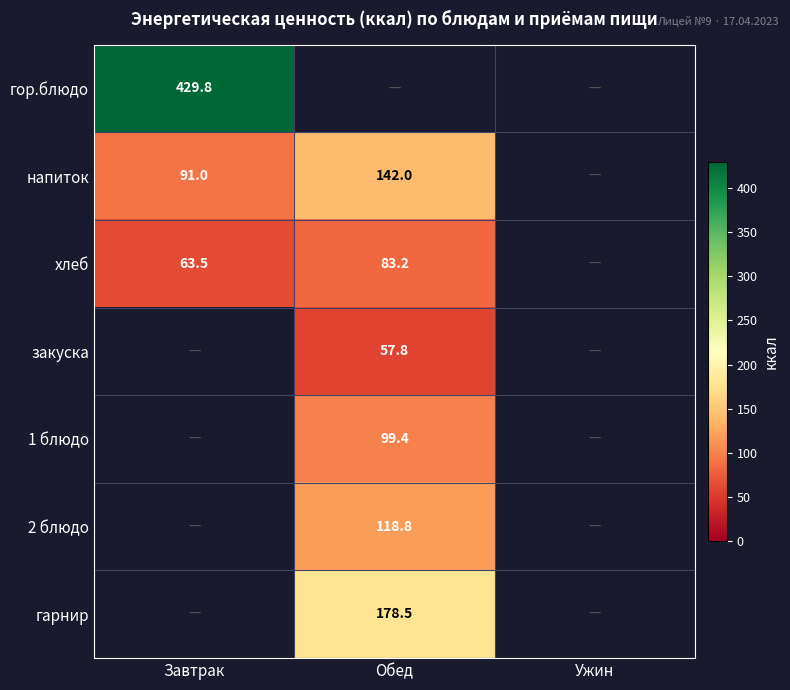

Is it true that напиток equals 131.5 at Завтрак?

False